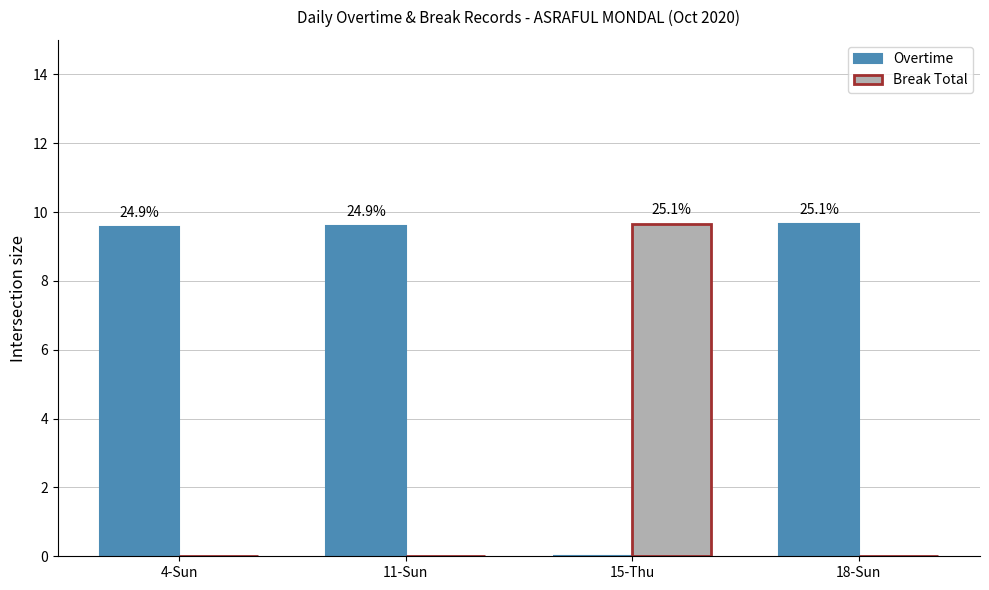

Are the bars grouped side by side (vs. stacked)?

Yes